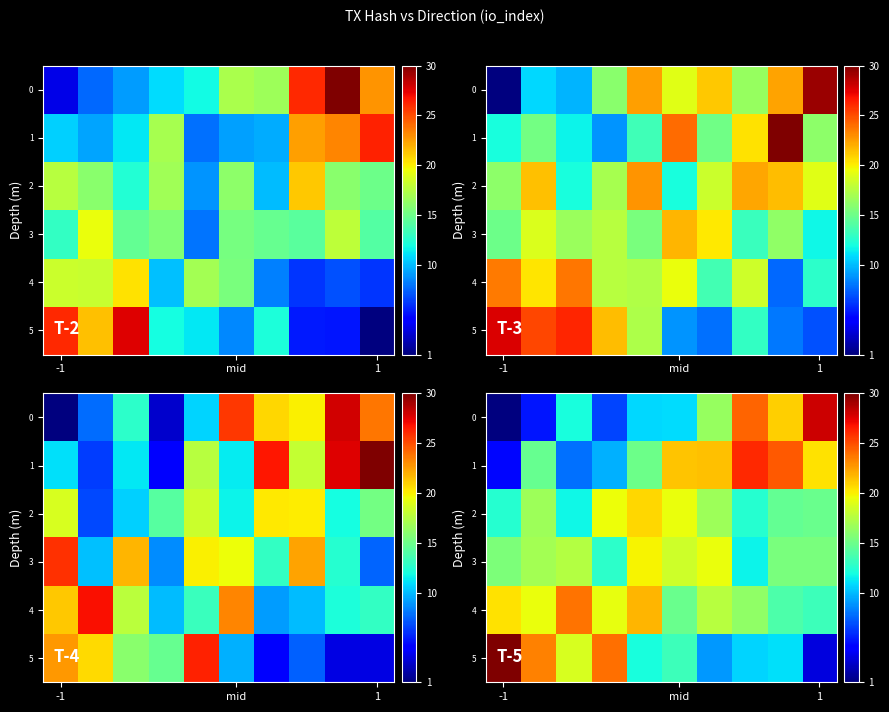

What is the total value across all series at 8?

100.7